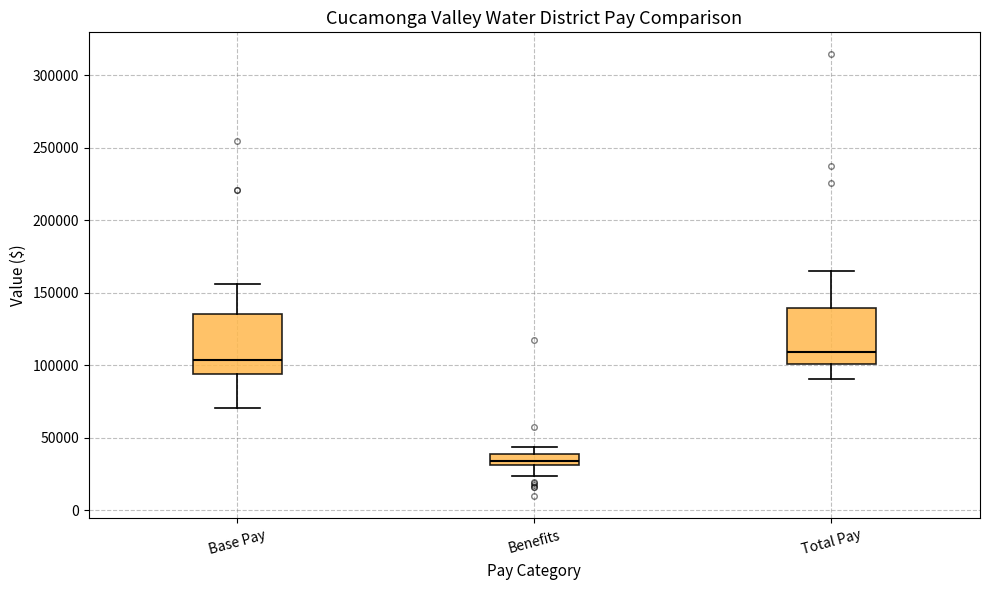

Reading left to right, transcribe this box plot: for each box, give where its median line is, the range the box spans, and where its two whiskers end, as read against the y-axis. The values are not printed on the chart, so give them approximately, as read against the axis.

Base Pay: median 105000, box 95000 to 135000, whiskers 70000 to 155000
Benefits: median 35000, box 30000 to 40000, whiskers 25000 to 45000
Total Pay: median 110000, box 100000 to 140000, whiskers 90000 to 165000